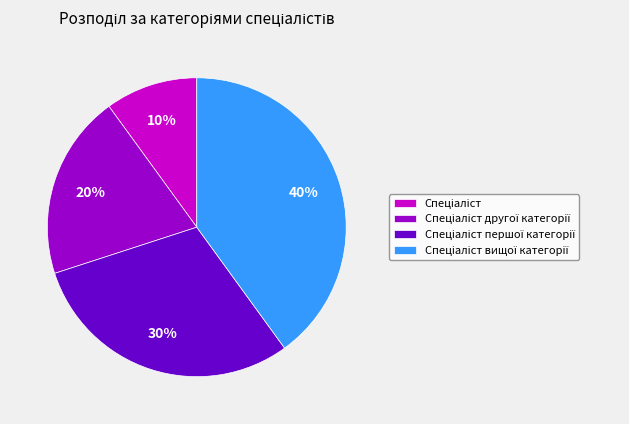

Is there a majority slice in this chart?

No